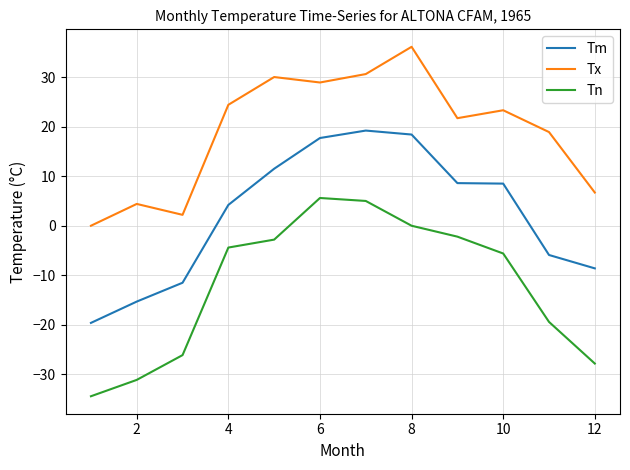

What is the average value of the Tn series?

-11.9